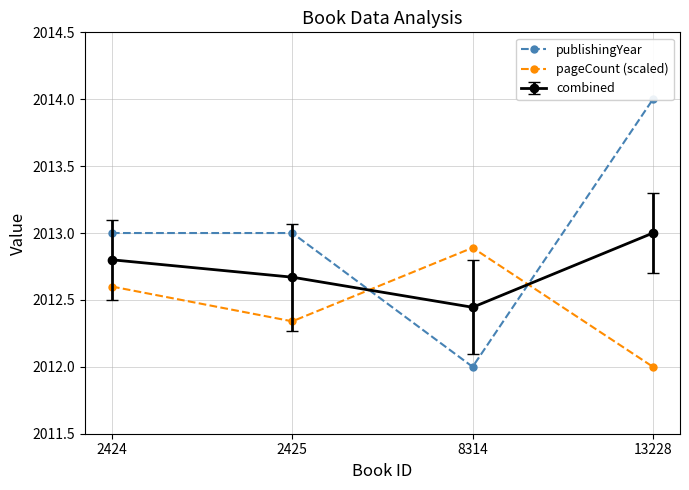

What is the total value across all series at 8314?

4024.9